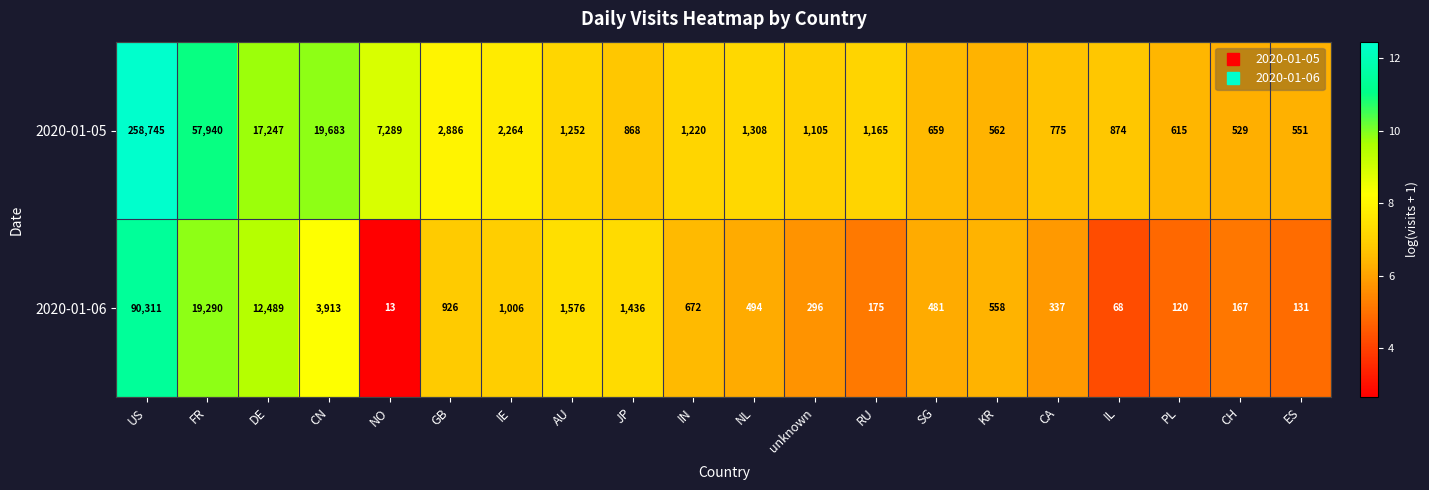

Is it true that 2020-01-06 equals 337 at CA?

True